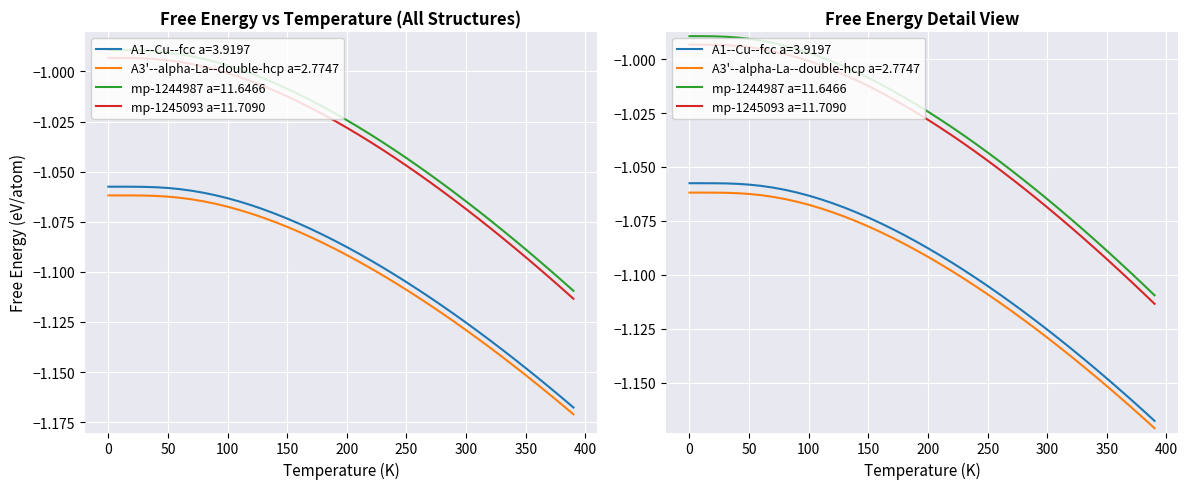

True or false: A3'--alpha-La--double-hcp a=2.7747 has more than 0 interior local peaks.

False